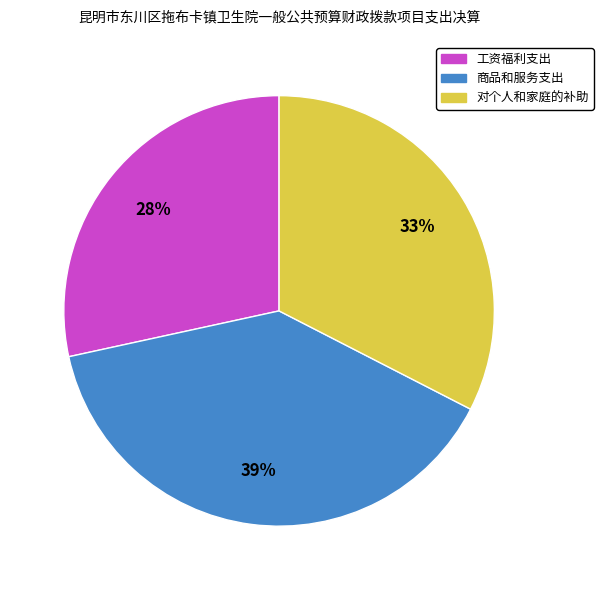

Approximately how many times larger is the value at 商品和服务支出 compared to 工资福利支出?

1.4